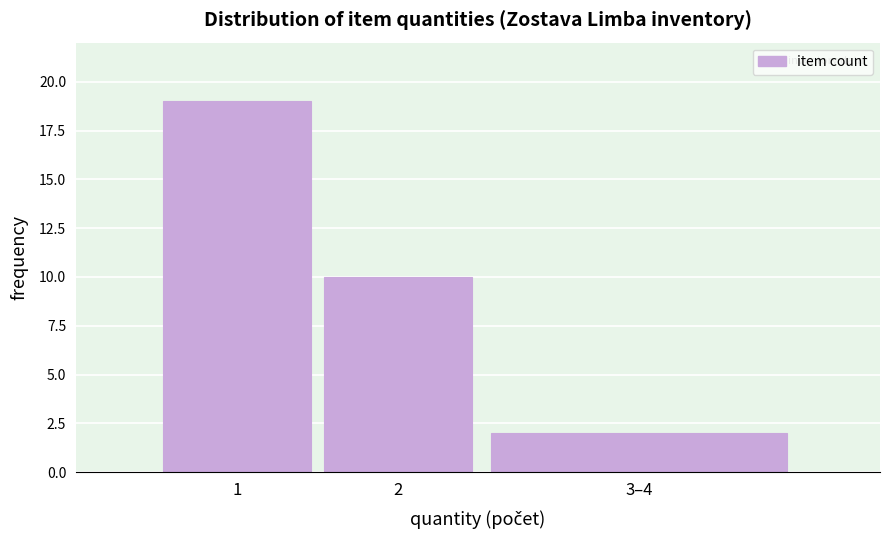

Reading left to right, transcribe all the data shown in this chart.

1=19	2=10	3–4=2